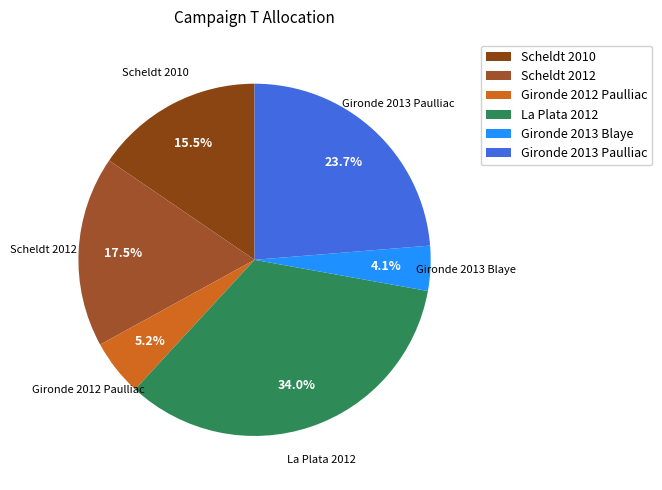

To the nearest percent, what is the difference between the largest and smallest slice percentages?

30%